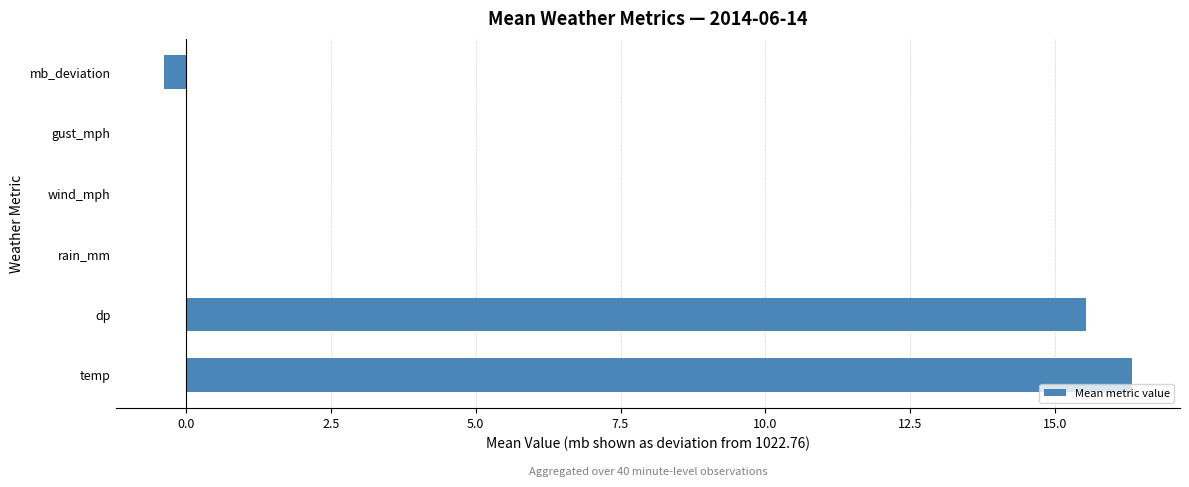

What is the change in value from temp to rain_mm?

-16.3